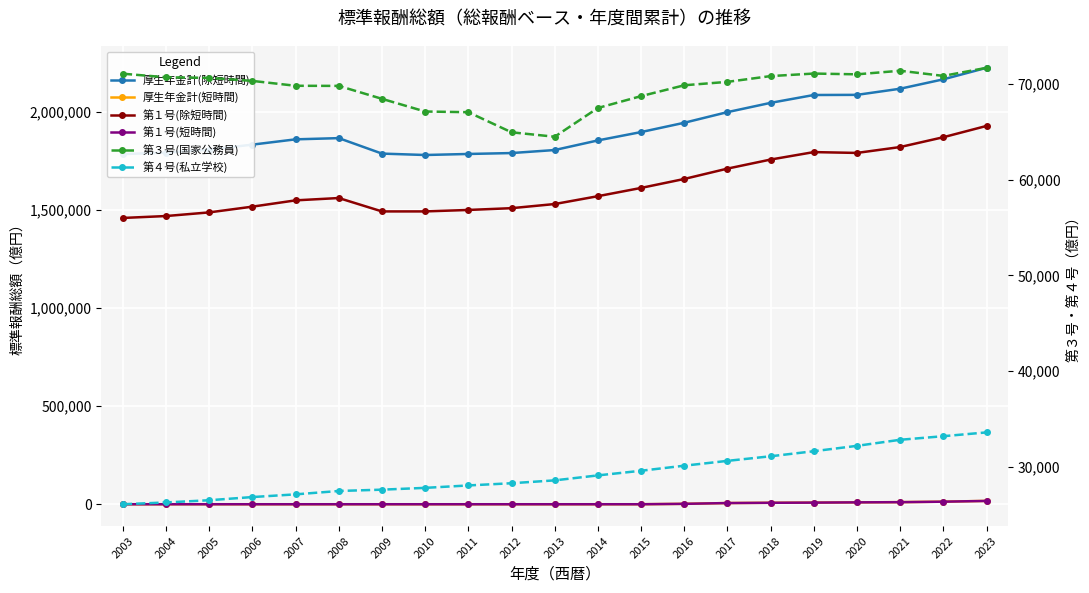

What is the difference between the maximum and minimum values in the 厚生年金計(除短時間) series?

444238